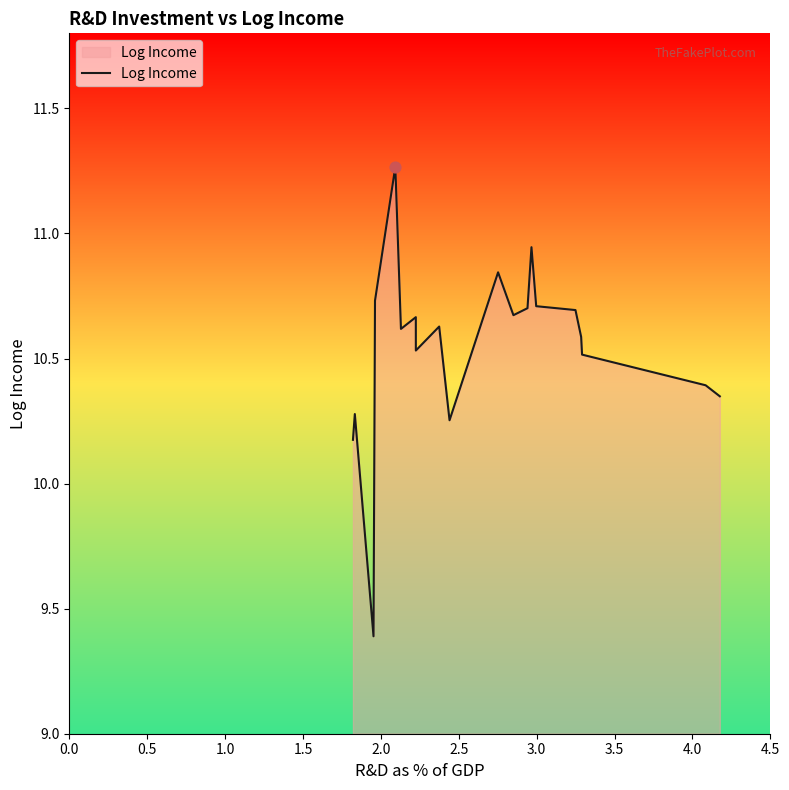

What is the difference between the maximum and minimum values?

1.9